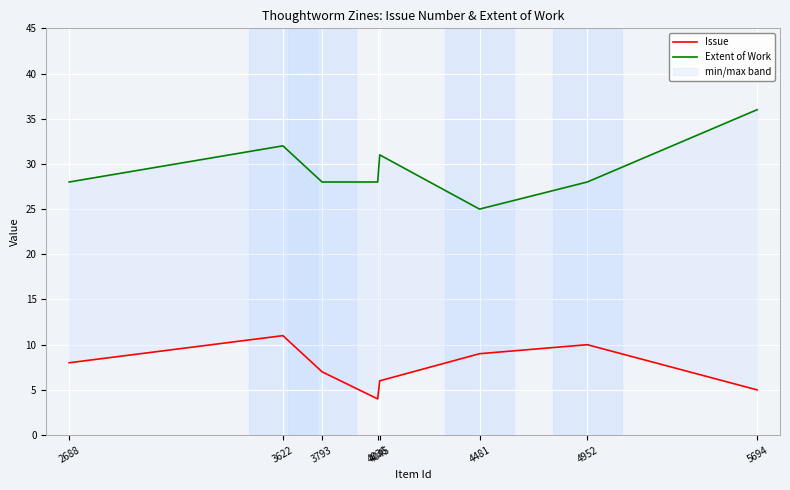

How many interior local valleys does the Issue series have?

1